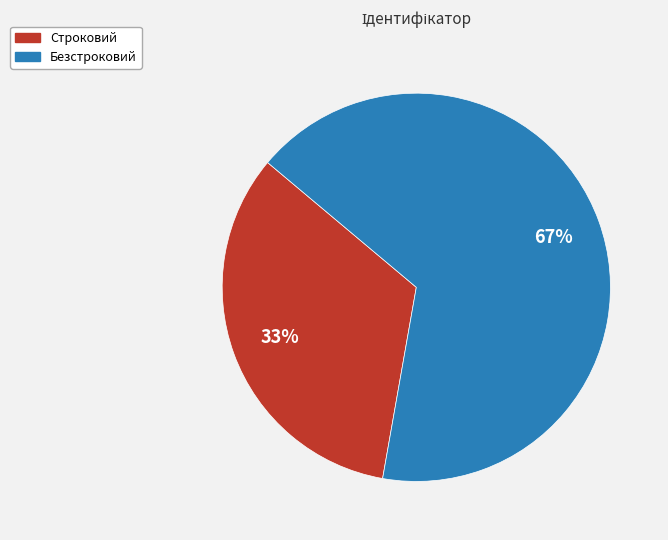

To the nearest percent, what is the combined percentage of Строковий and Безстроковий?

100%